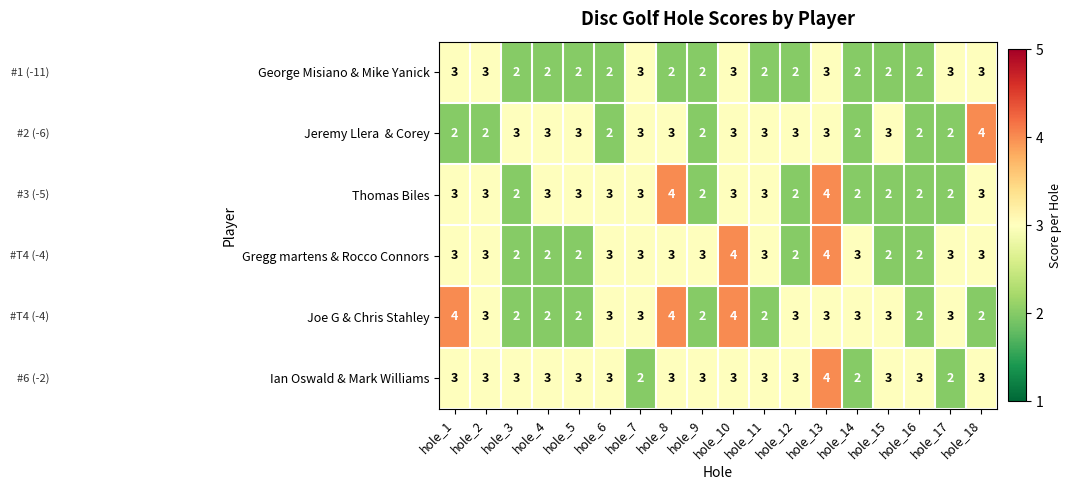

What is the total value across all series at hole_13?

21